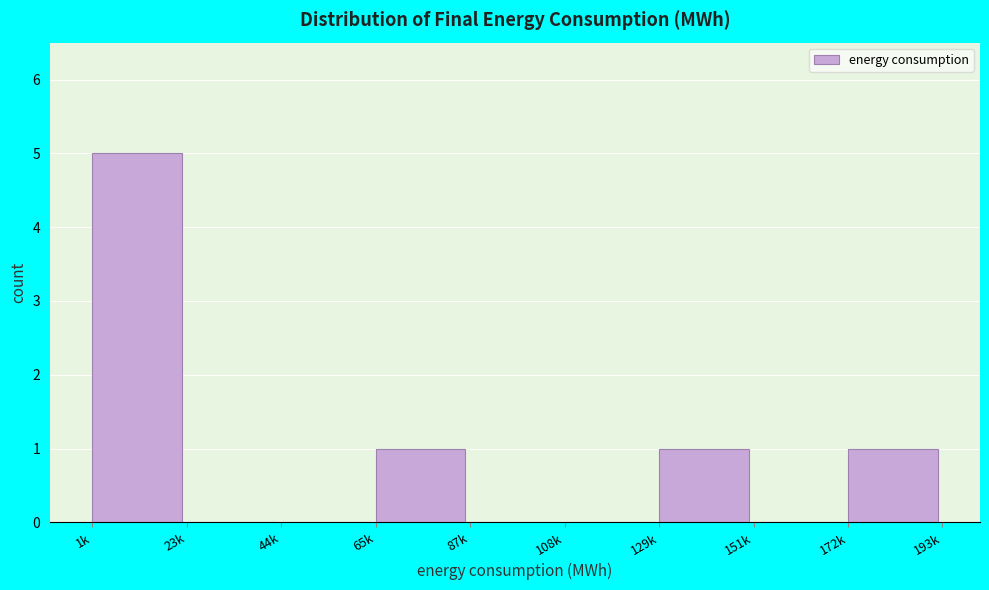

Reading left to right, transcribe all the data shown in this chart.

1k=5	23k=0	44k=0	65k=1	87k=0	108k=0	129k=1	151k=0	172k=1